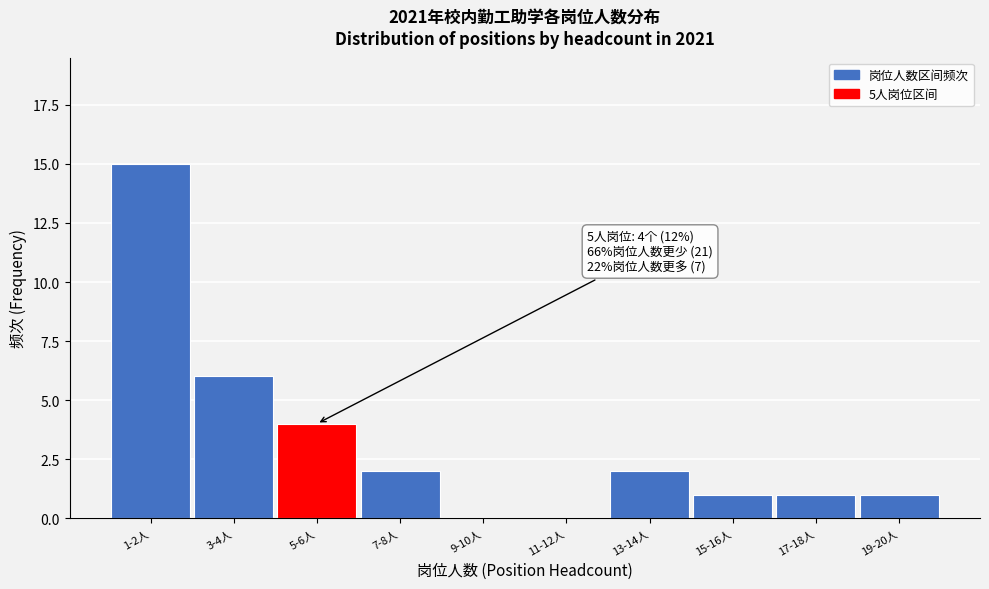

Reading right to left, transcribe all the data shown in this chart.

19-20人=1	17-18人=1	15-16人=1	13-14人=2	11-12人=0	9-10人=0	7-8人=2	5-6人=4	3-4人=6	1-2人=15